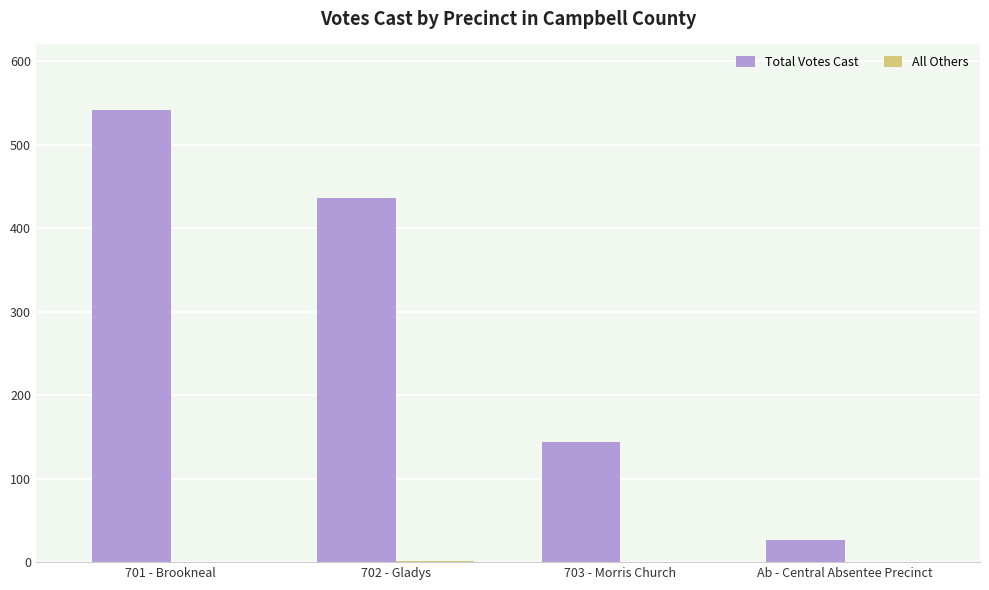

True or false: Total Votes Cast has a value of 144 at 703 - Morris Church.

True